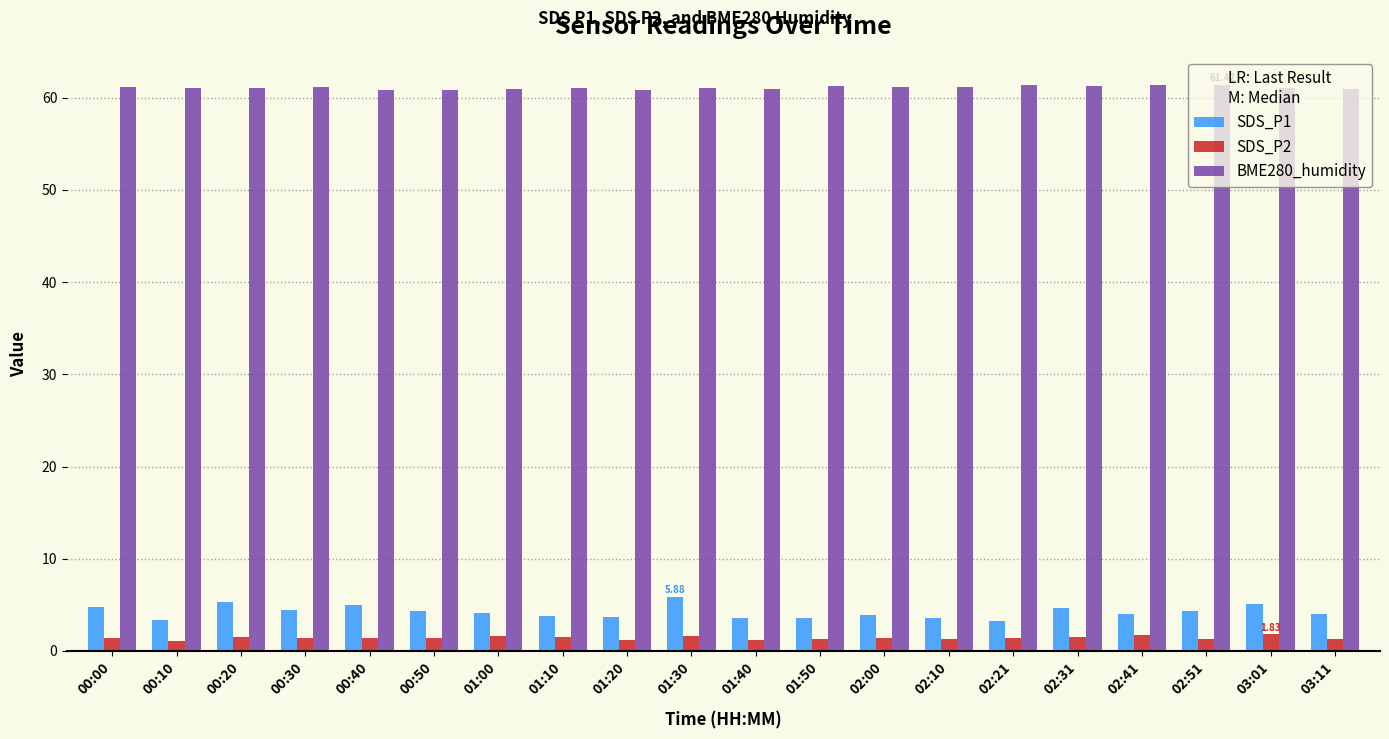

Rank the series by their maximum value, from highest to lowest.

BME280_humidity, SDS_P1, SDS_P2